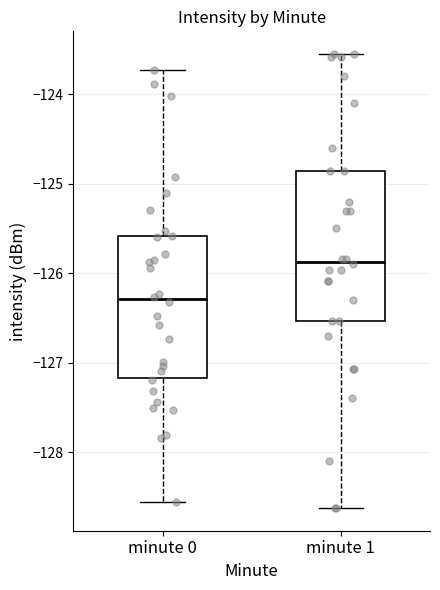

Reading left to right, transcribe this box plot: for each box, give where its median line is, the range the box spans, and where its two whiskers end, as read against the y-axis. The values are not printed on the chart, so give them approximately, as read against the axis.

minute 0: median -126.3, box -127.2 to -125.6, whiskers -128.6 to -123.7
minute 1: median -125.9, box -126.5 to -124.9, whiskers -128.6 to -123.6